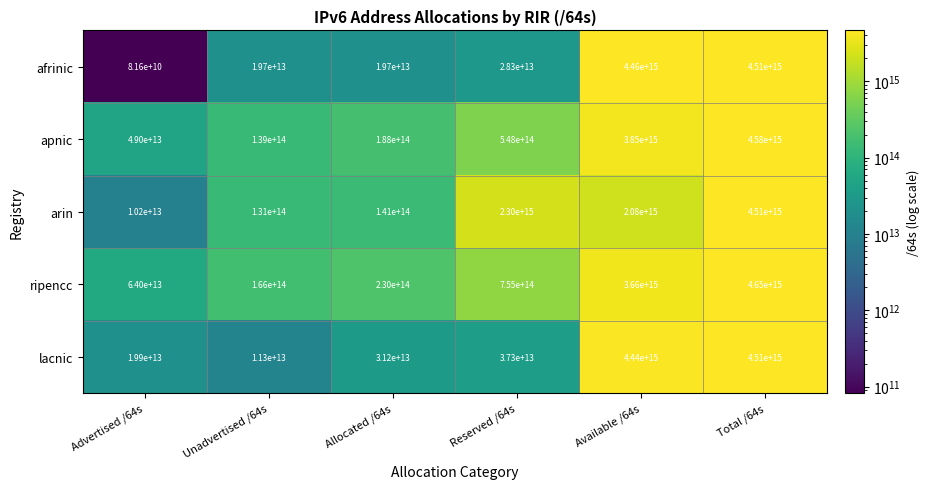

At which category is the sum across all series the highest?

Total /64s